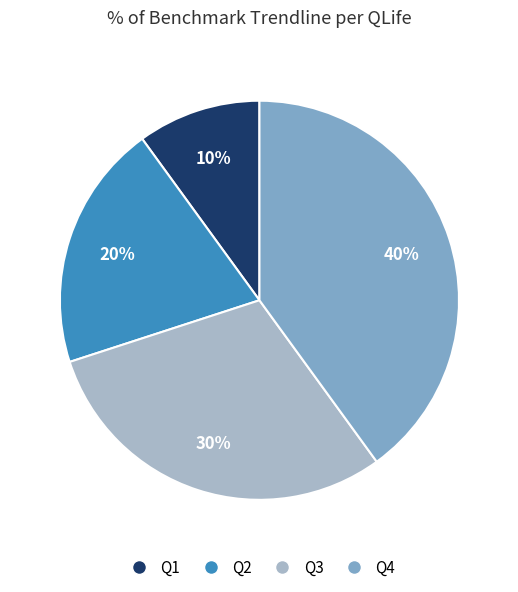

How many slices are in this pie chart?

4